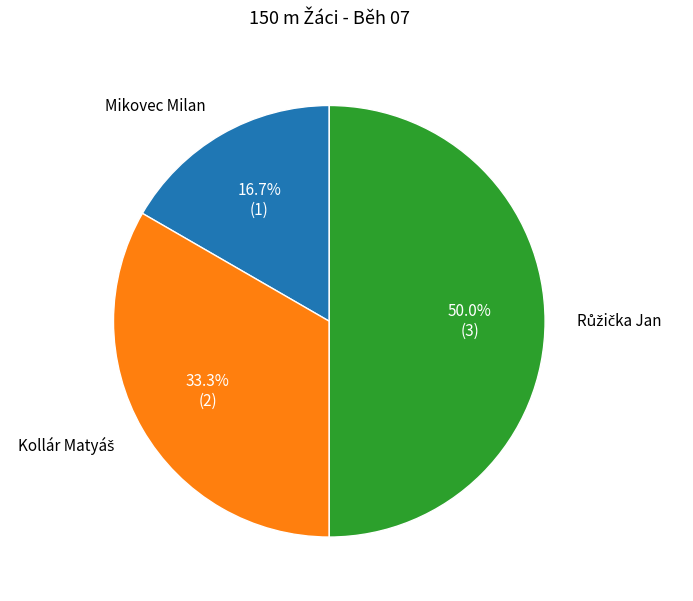

Count the number of slices in the pie.

3